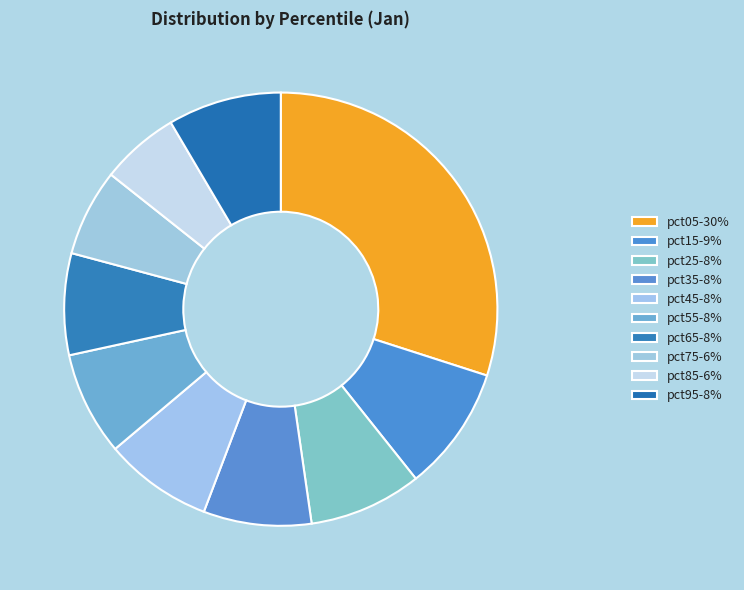

How many segments does this pie chart have?

10